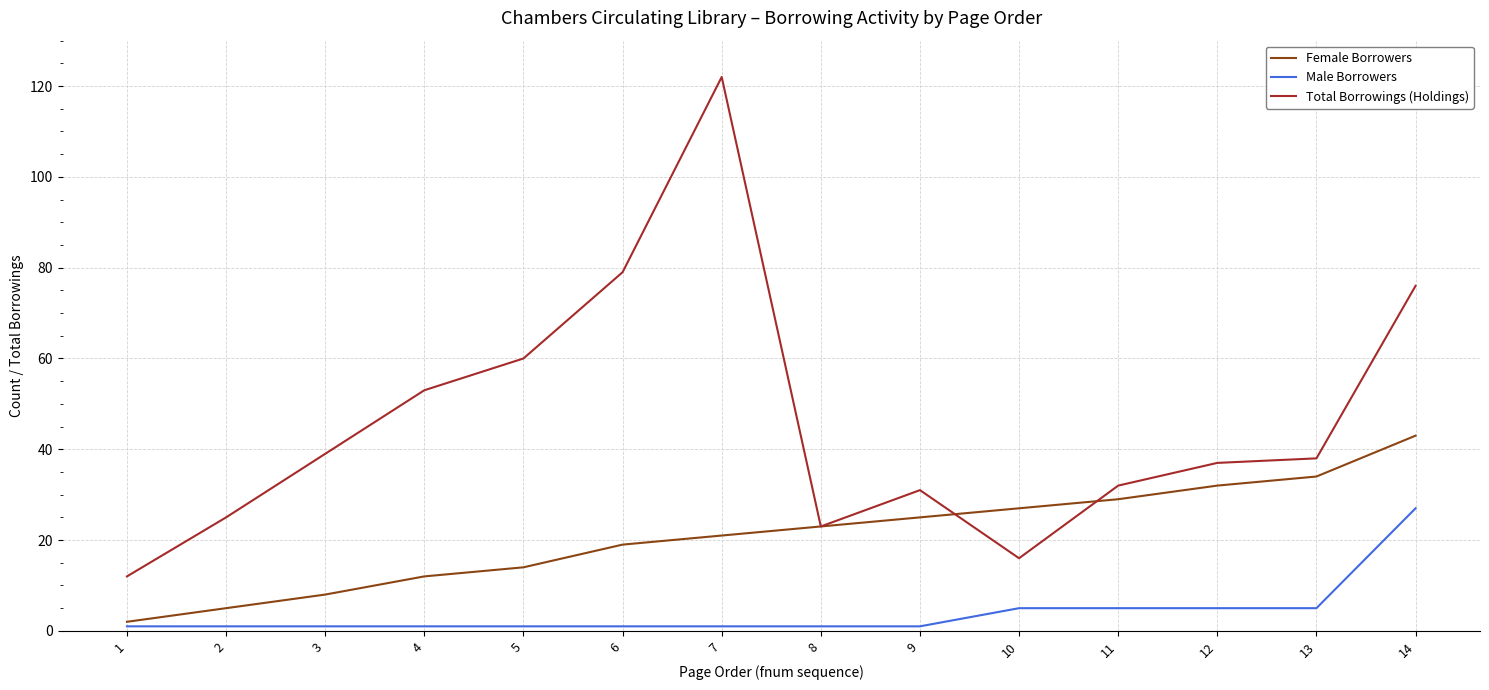

After their last crossing, which series has the higher values: Female Borrowers or Total Borrowings (Holdings)?

Total Borrowings (Holdings)